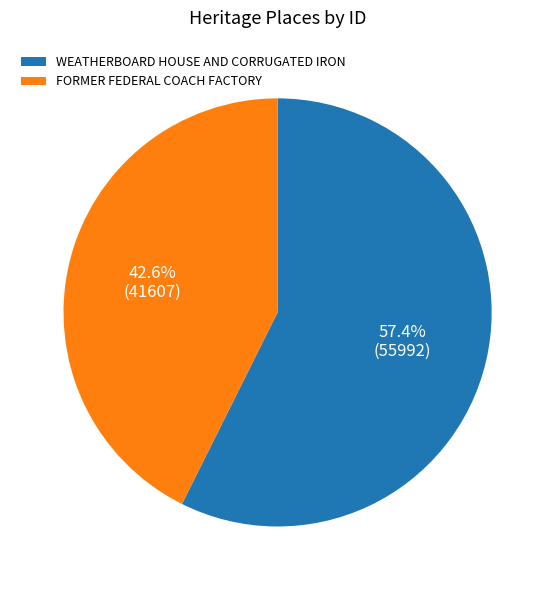

Which has a higher value, WEATHERBOARD HOUSE AND CORRUGATED IRON or FORMER FEDERAL COACH FACTORY?

WEATHERBOARD HOUSE AND CORRUGATED IRON